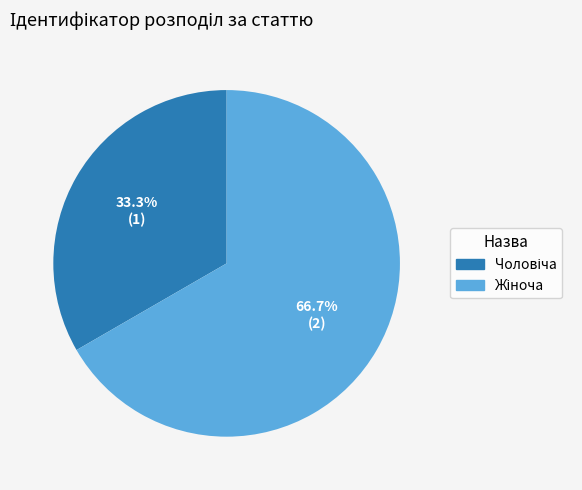

How many slices are in this pie chart?

2